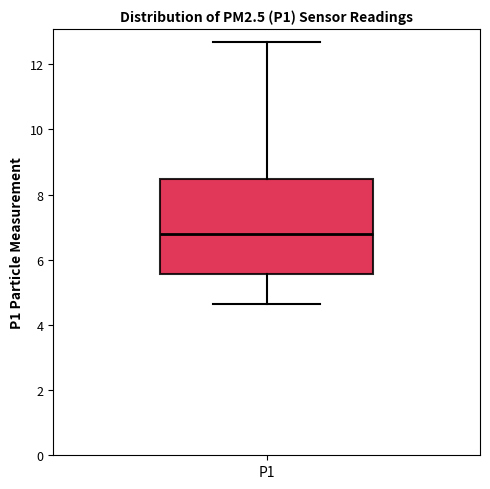

Read this box plot against the y-axis: the position of the median line, the range covered by the box, and the ends of both whiskers. The values are not printed on the chart, so give them approximately, as read against the axis.

median 6.8, box 5.6 to 8.4, whiskers 4.6 to 12.6